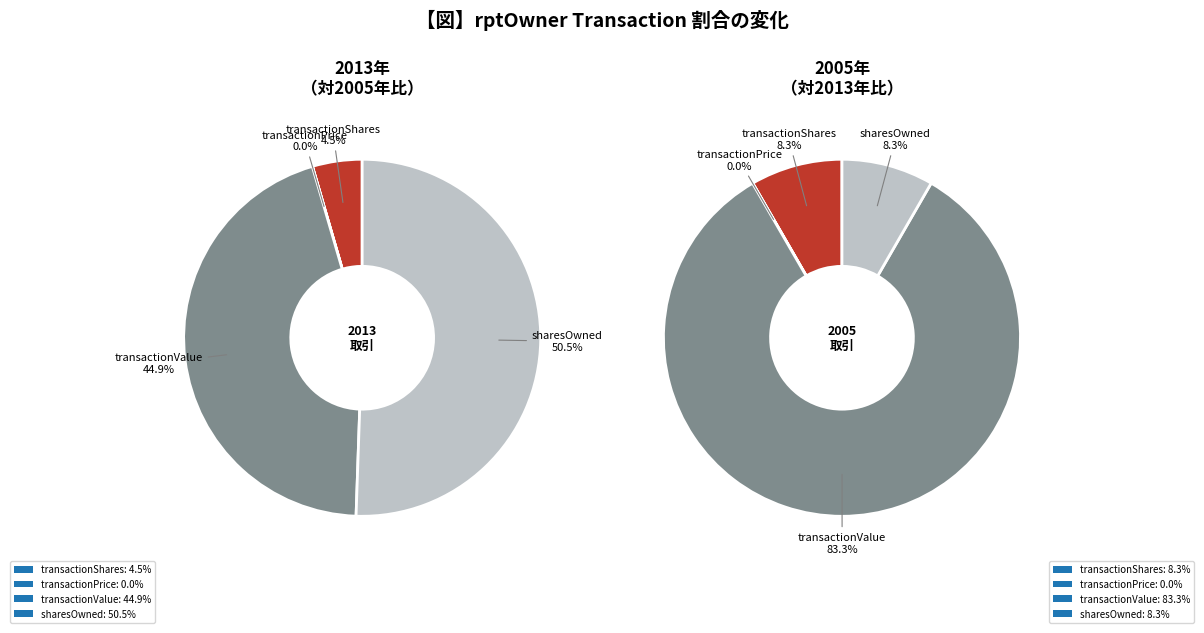

How many segments does this pie chart have?

4